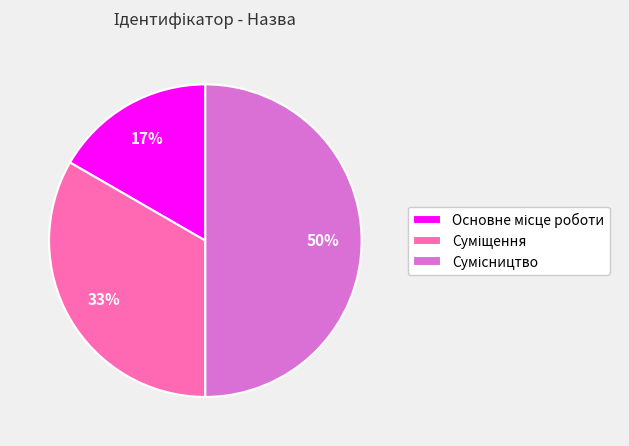

To the nearest percent, what is the difference between the largest and smallest slice percentages?

33%